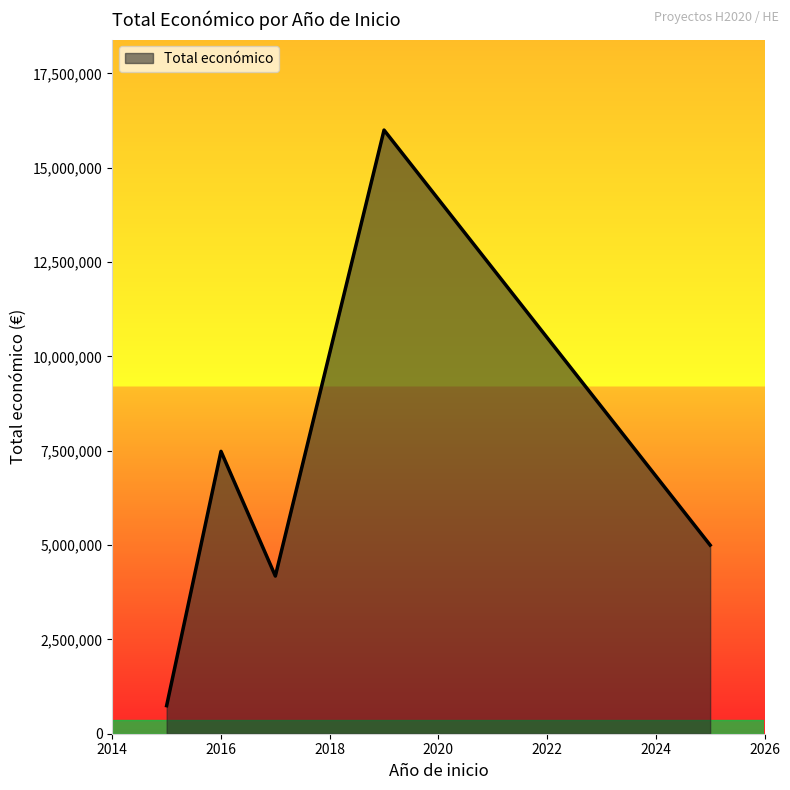

What is the maximum value shown in the chart?

15999768